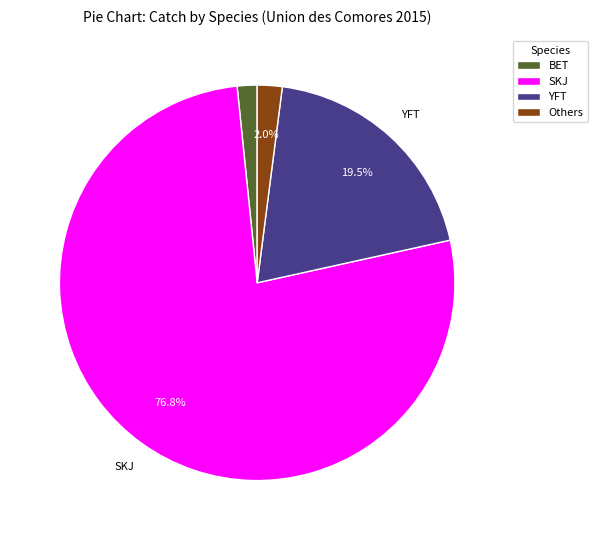

Between SKJ and BET, which is larger?

SKJ